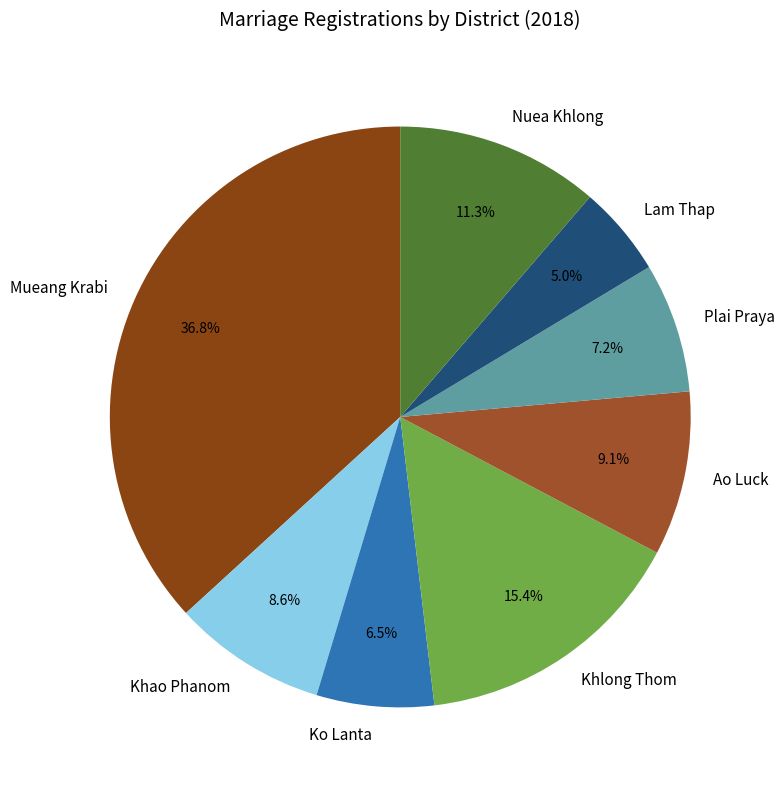

Which category has the biggest portion of the pie?

Mueang Krabi